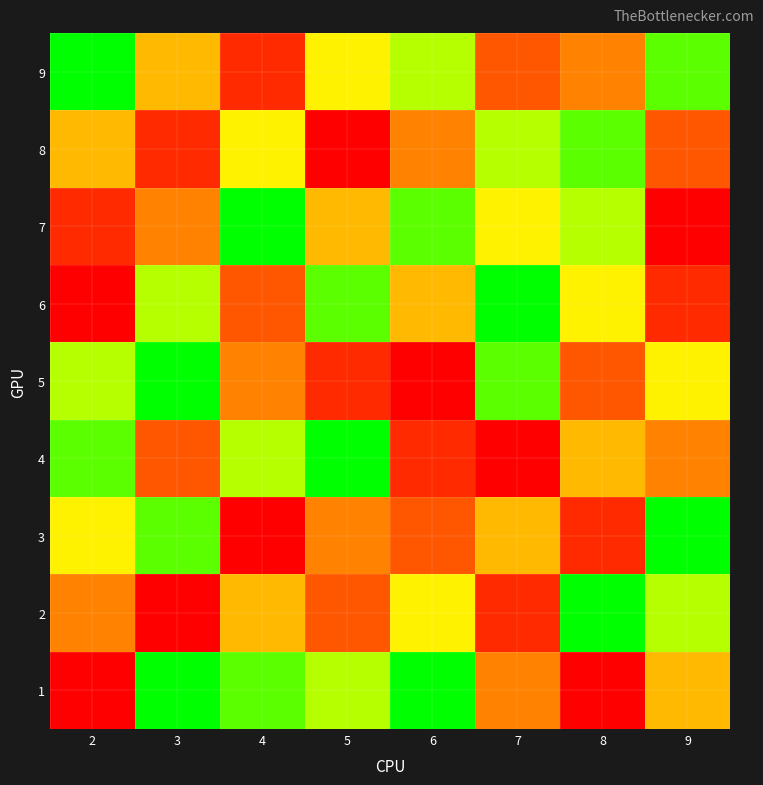

What is the total value across all series at 9?

45